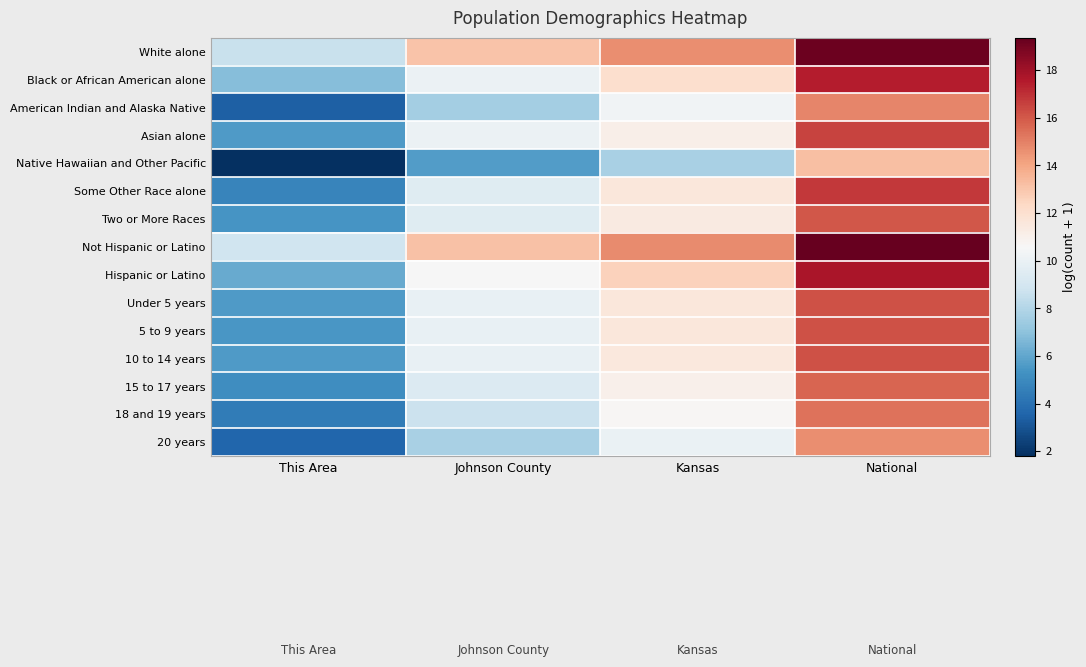

Which series changed the most between This Area and Johnson County?

Some Other Race alone